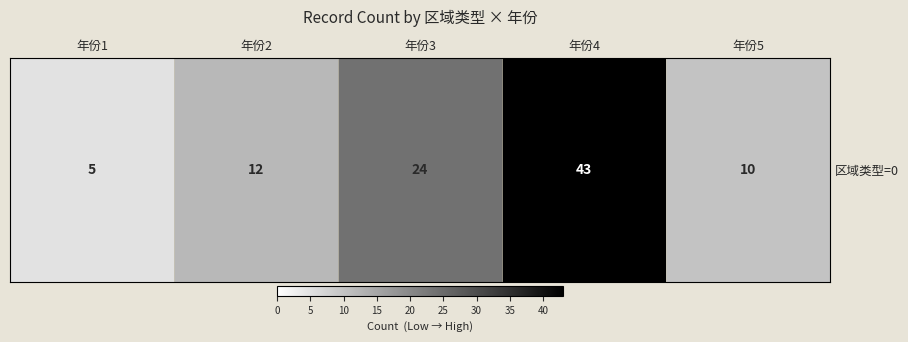

How many values exceed 12?

2